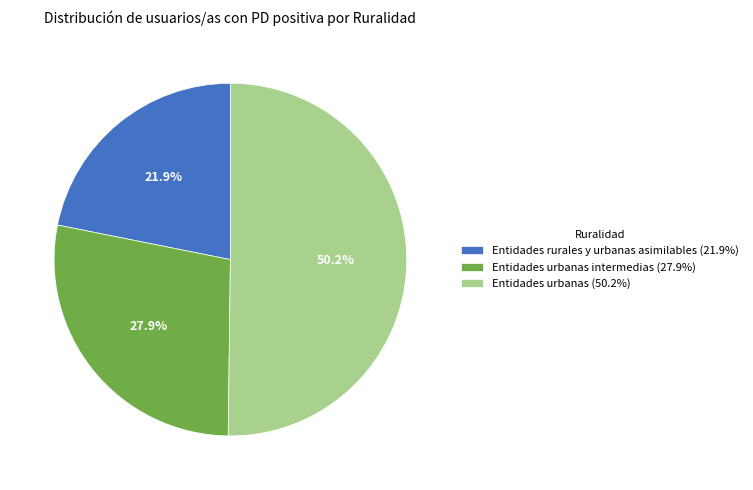

Which slice is the smallest?

Entidades rurales y urbanas asimilables (21.9%)